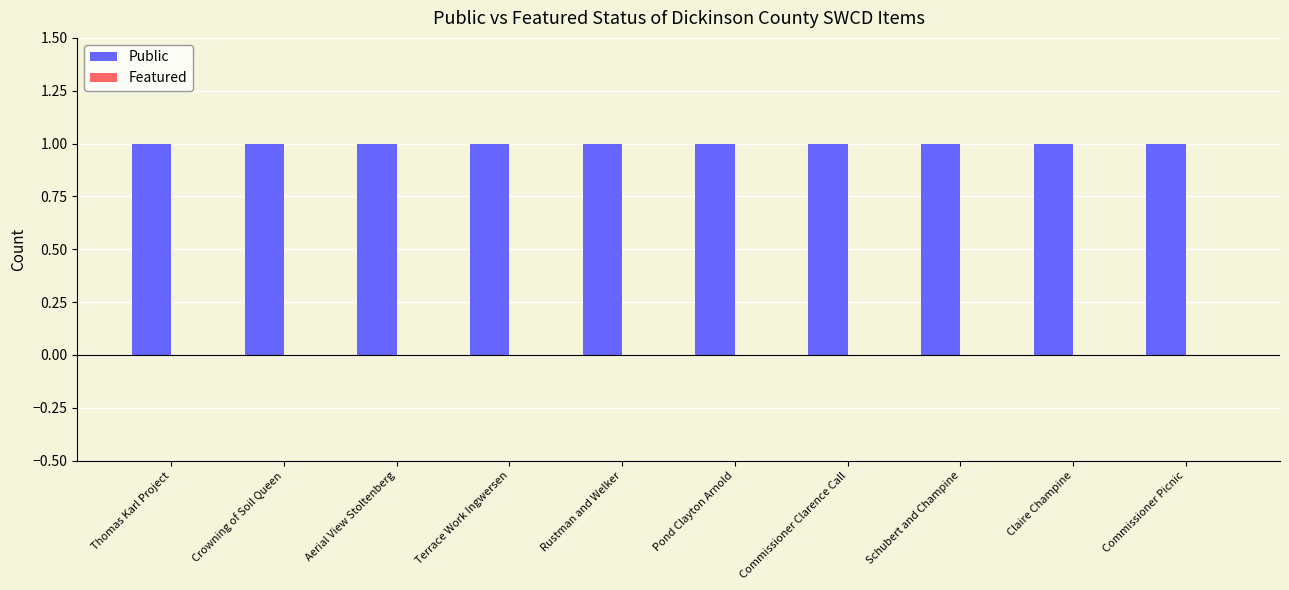

Between Terrace Work Ingwersen and Commissioner Clarence Call, which series saw the biggest shift?

Public